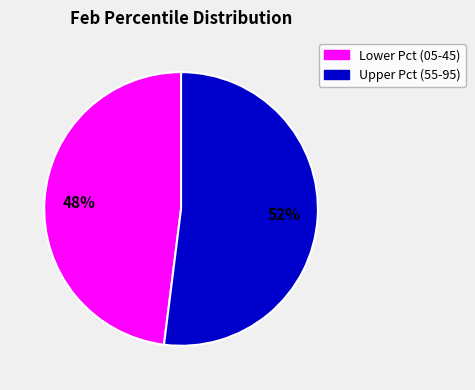

Between Upper Pct (55-95) and Lower Pct (05-45), which is larger?

Upper Pct (55-95)